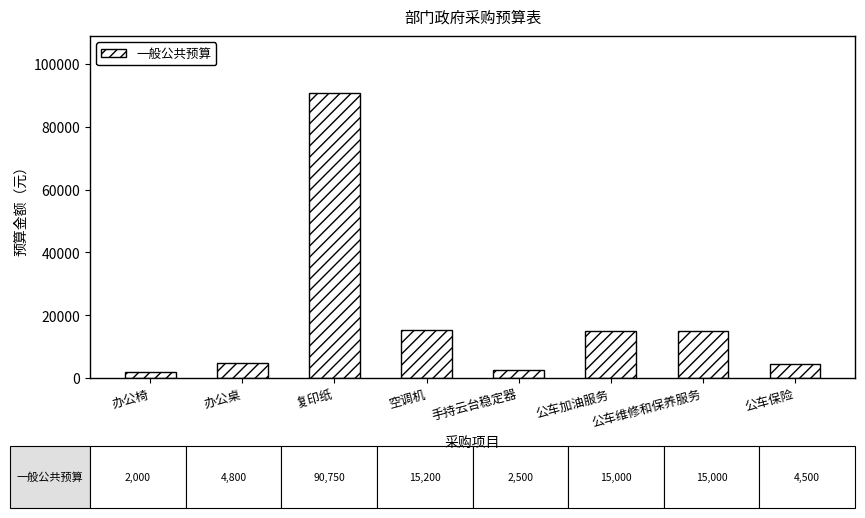

Between 复印纸 and 空调机, which is larger?

复印纸